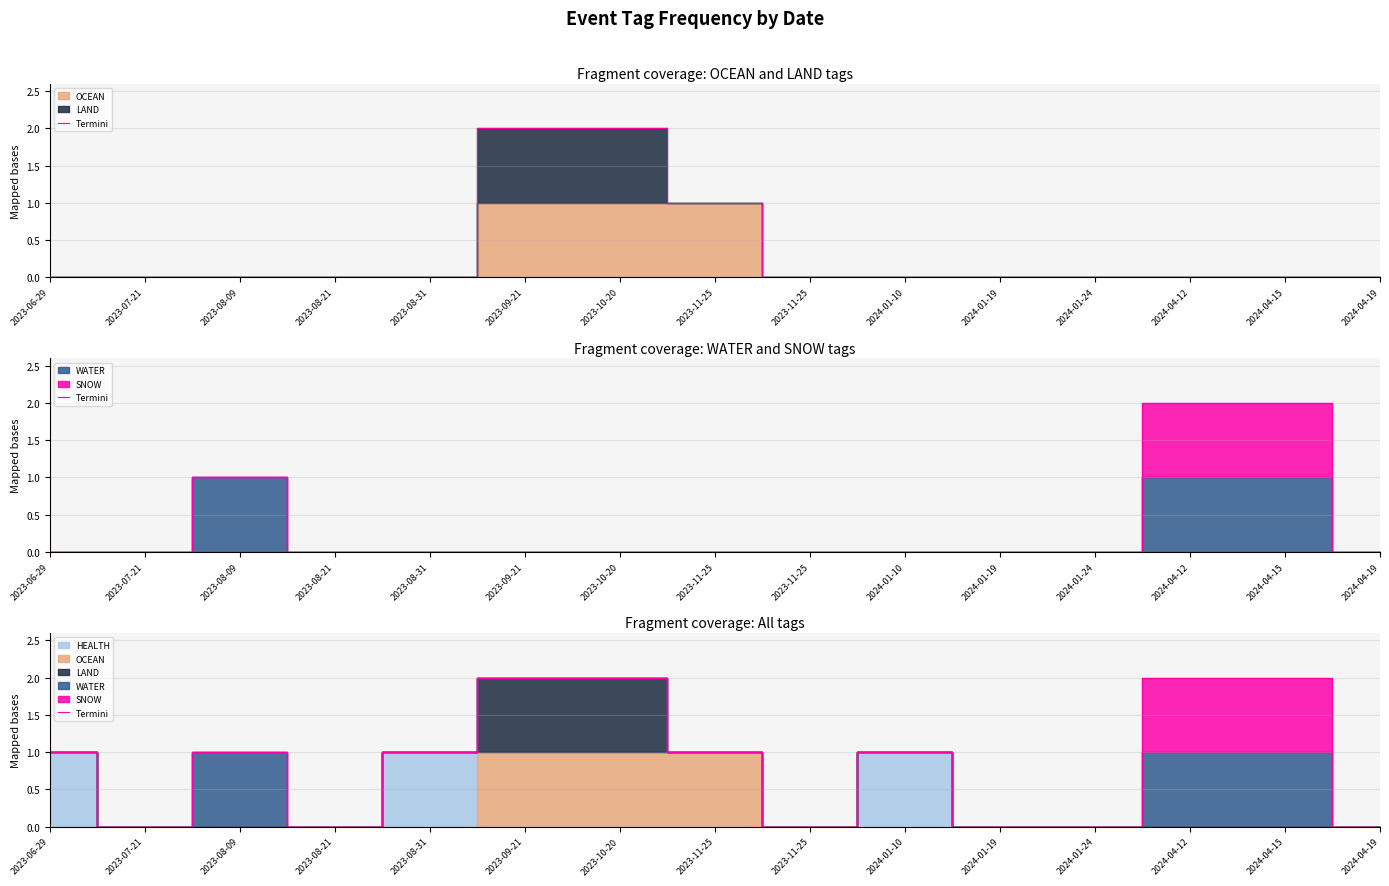

What is the value of the 8th point from the left?

1